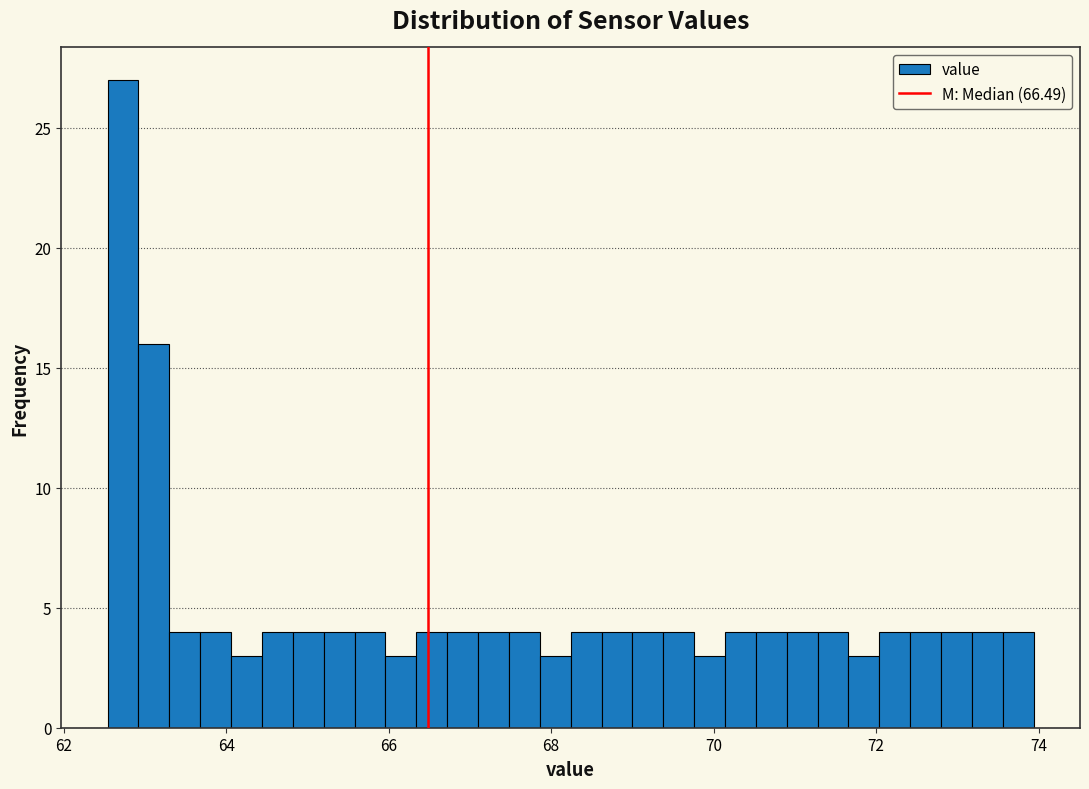

Around what value on the x-axis is the tallest bar? Give the approximate position of its centre, as read against the axis.

62.8